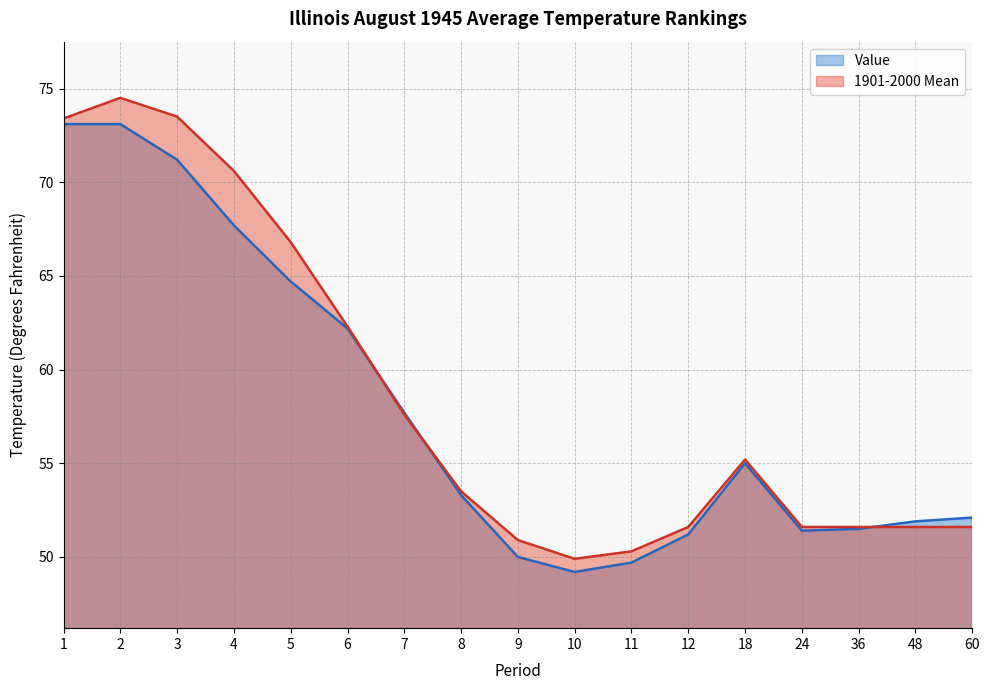

What is the minimum value for 1901-2000 Mean?

49.9